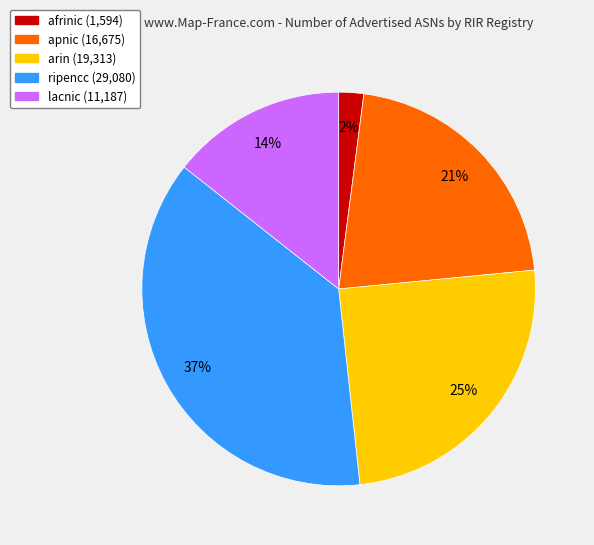

Rank the categories by value from highest to lowest.

ripencc, arin, apnic, lacnic, afrinic